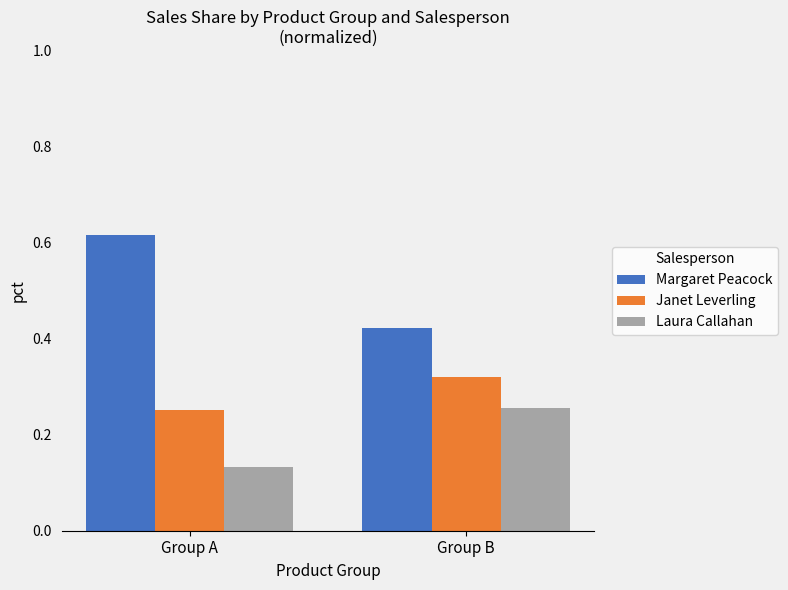

Between Group A and Group B, which series saw the biggest shift?

Margaret Peacock